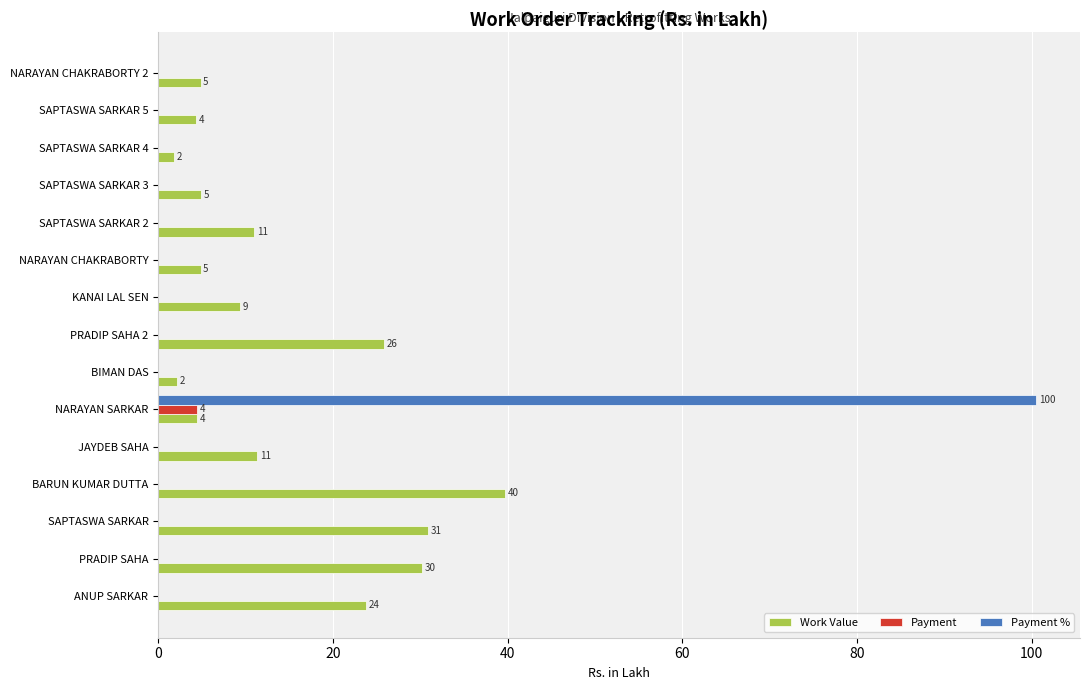

Is it true that Work Value equals 11.3 at JAYDEB SAHA?

True